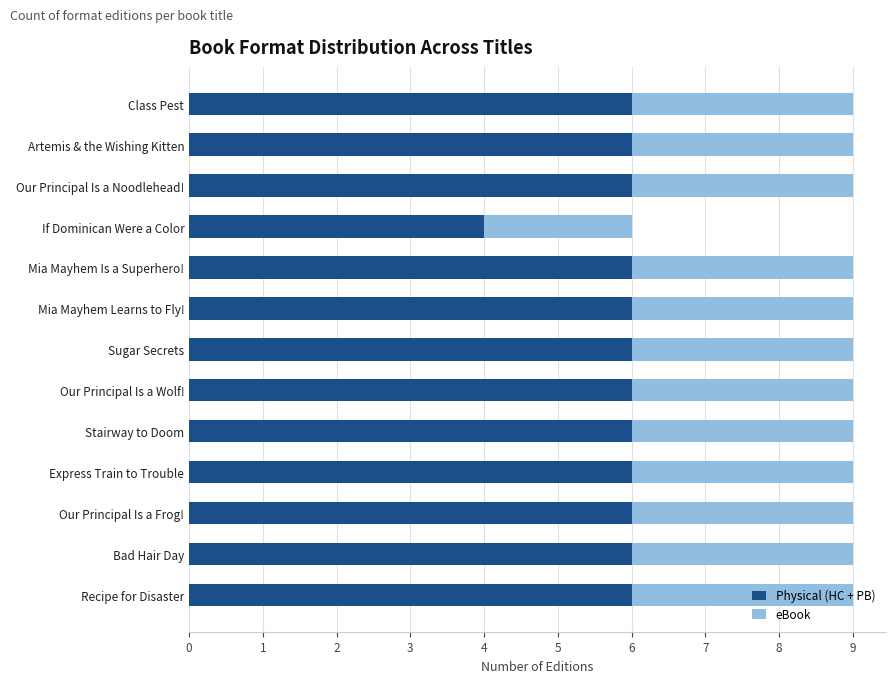

The value of Physical (HC + PB) at Our Principal Is a Frog! is 6. True or false?

True